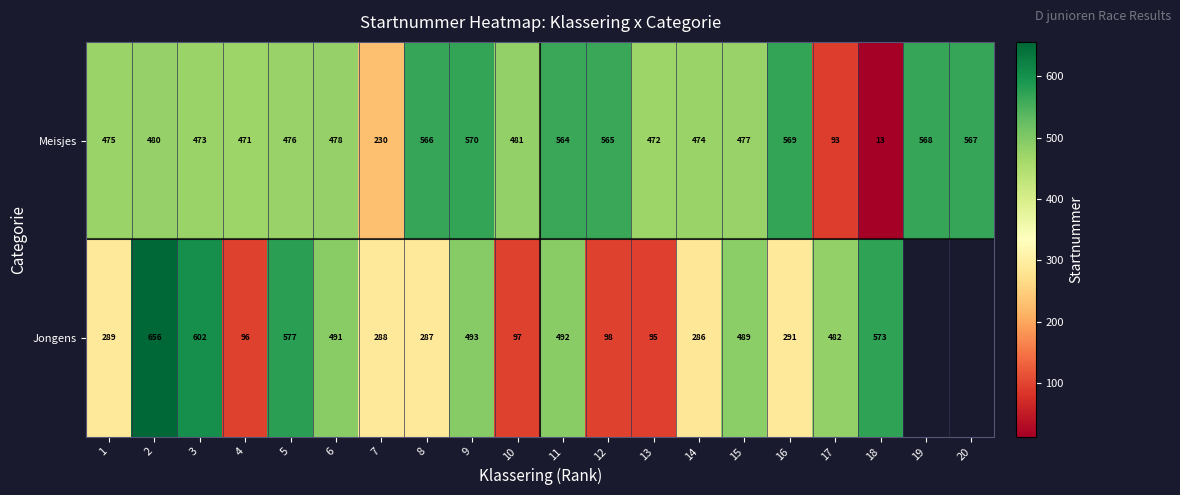

At which category is the sum across all series the highest?

2